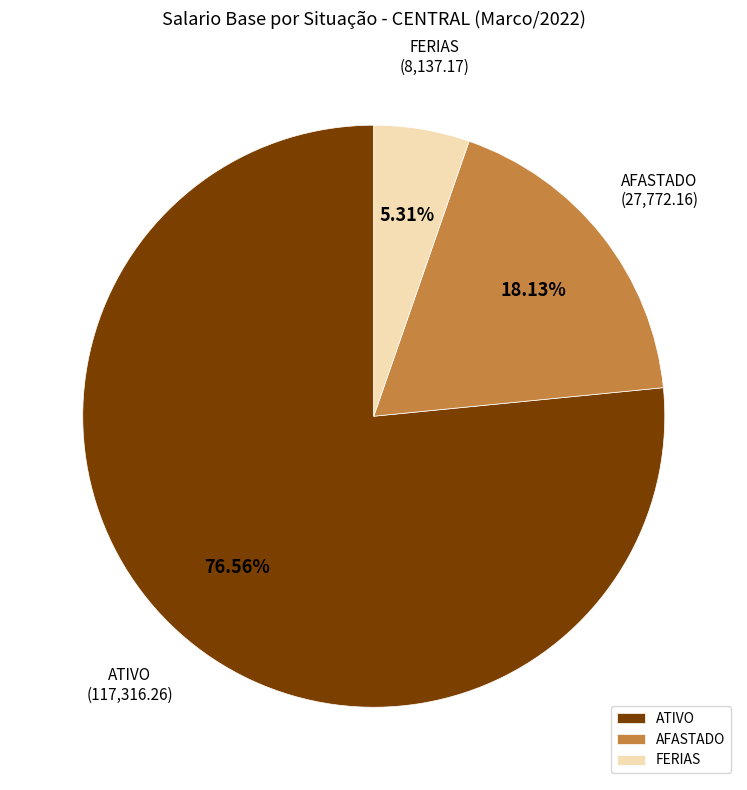

To the nearest percent, what is the average slice percentage?

33%